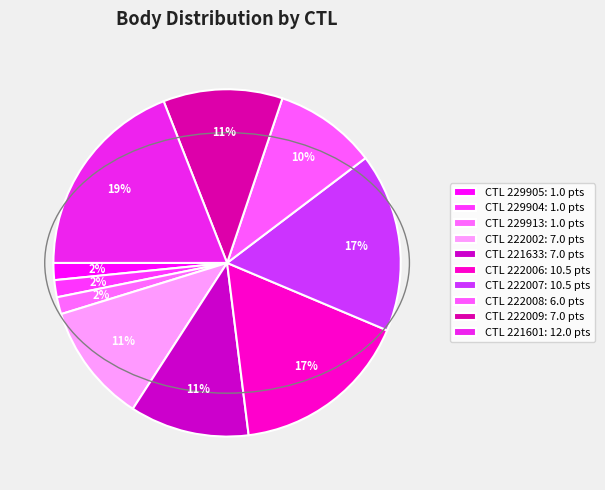

Count the number of slices in the pie.

10